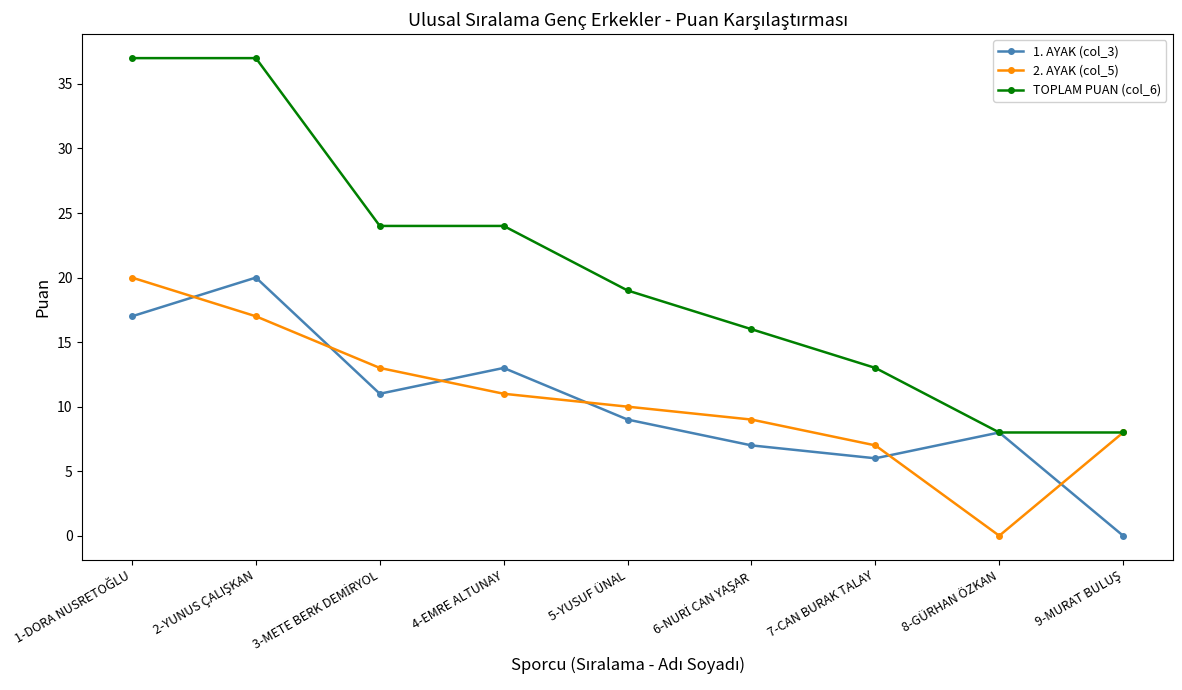

True or false: TOPLAM PUAN (col_6) has more than 2 interior local peaks.

False